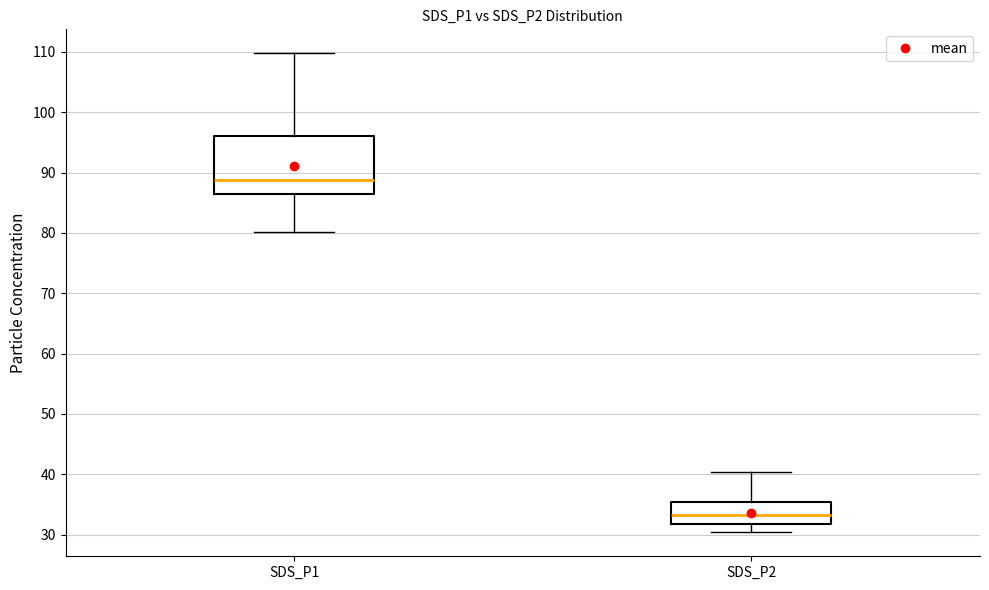

Where does the median line of the box for SDS_P2 sit on the y-axis? The values are not printed on the chart, so give them approximately, as read against the axis.

33